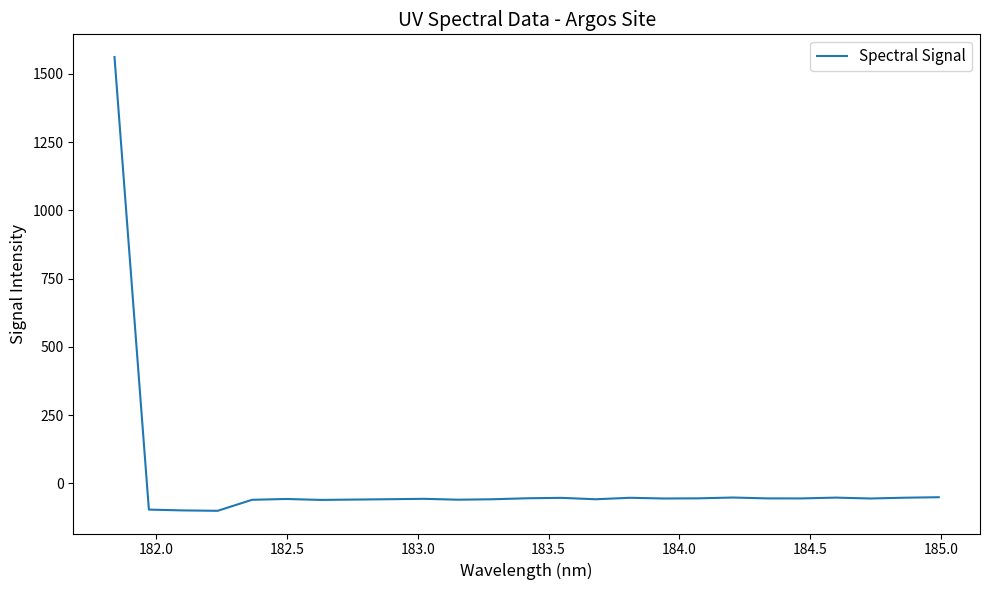

What is the difference between the maximum and minimum values?

1662.4